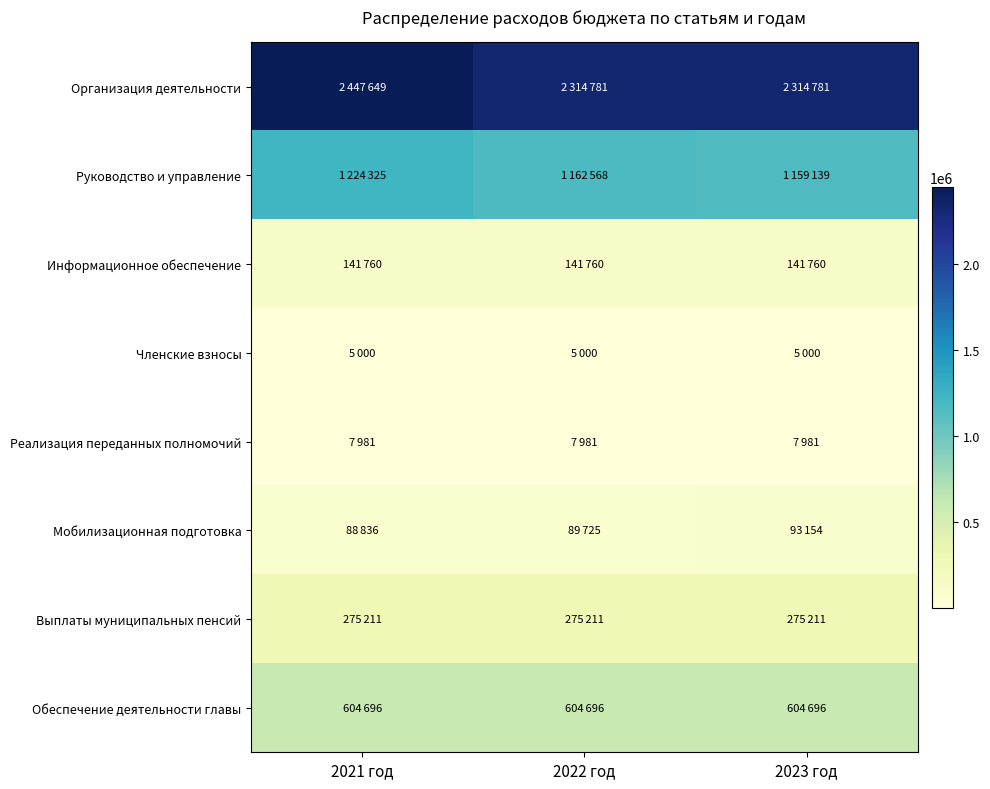

At how many categories does at least one series exceed 1069383?

3